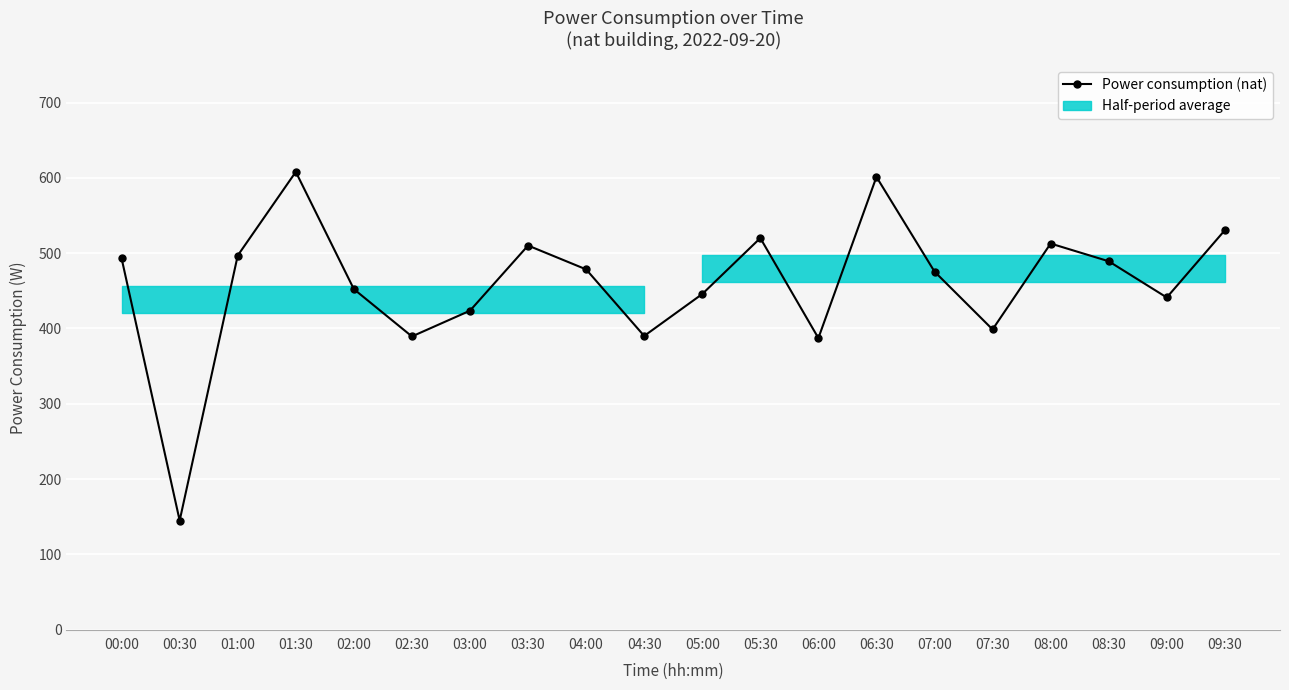

At which category does the data reach its first local peak?

01:30